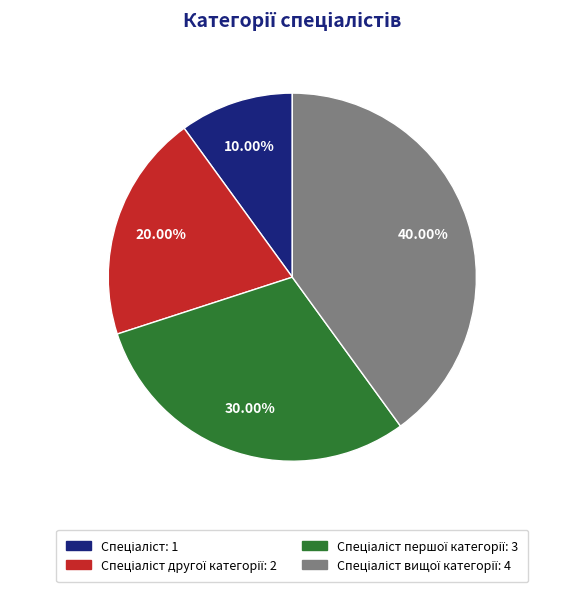

Is there a majority slice in this chart?

No